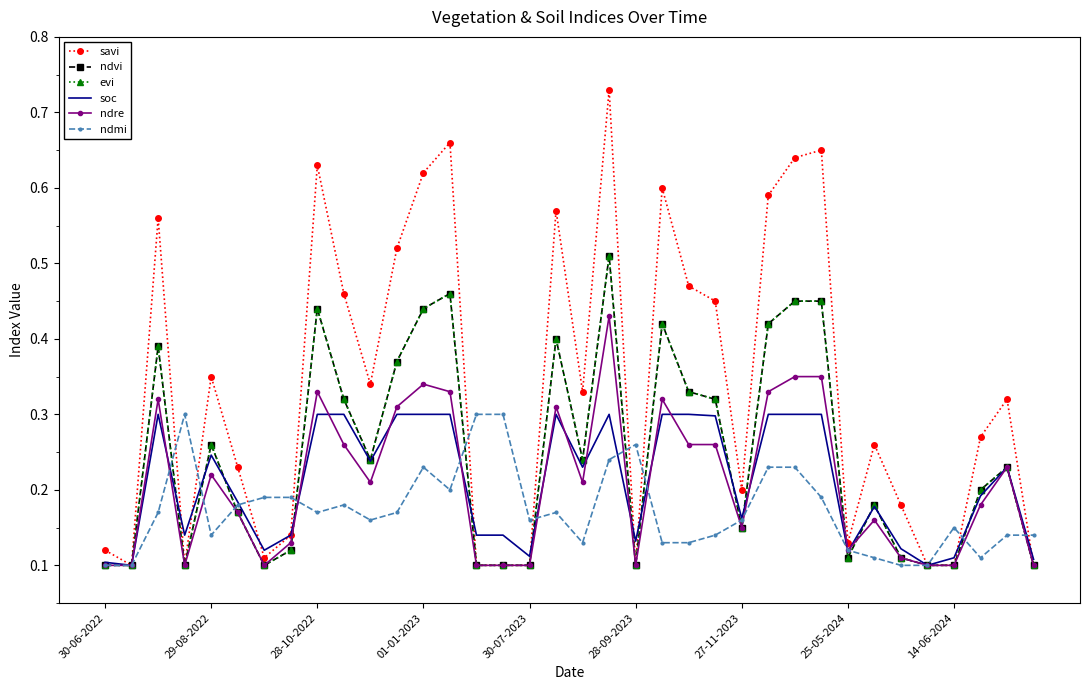

True or false: evi has more than 0 points higher than both neighbors.

True